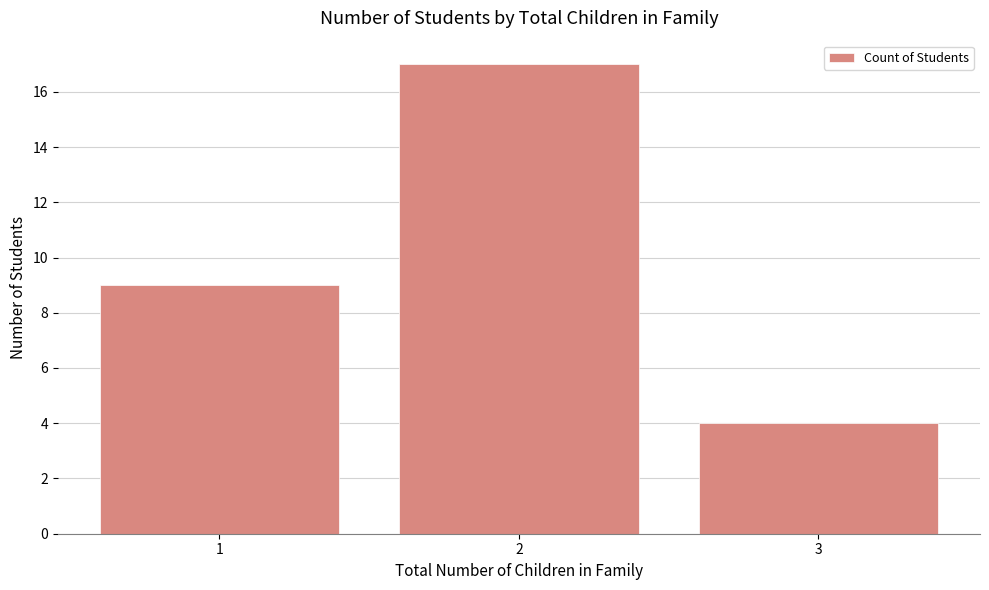

Reading left to right, list all the values displayed in this chart.

9	17	4